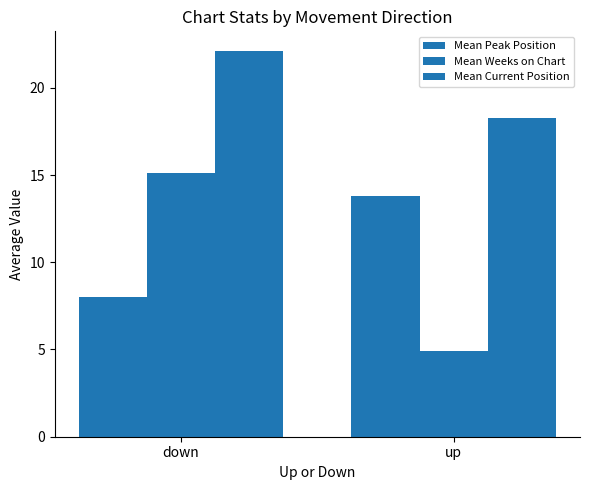

Reading left to right, list all the values displayed in this chart.

Mean Peak Position: down=8.0	up=13.8
Mean Weeks on Chart: down=15.1	up=4.9
Mean Current Position: down=22.1	up=18.3